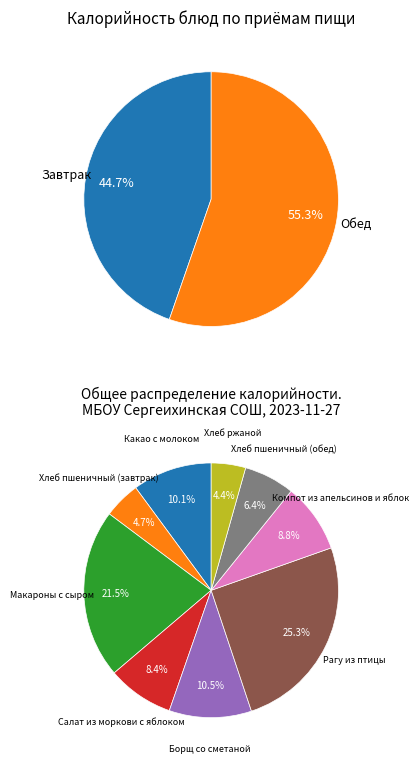

What percentage do Хлеб пшеничный (обед) and Компот из апельсинов и яблок together represent?

15.2%